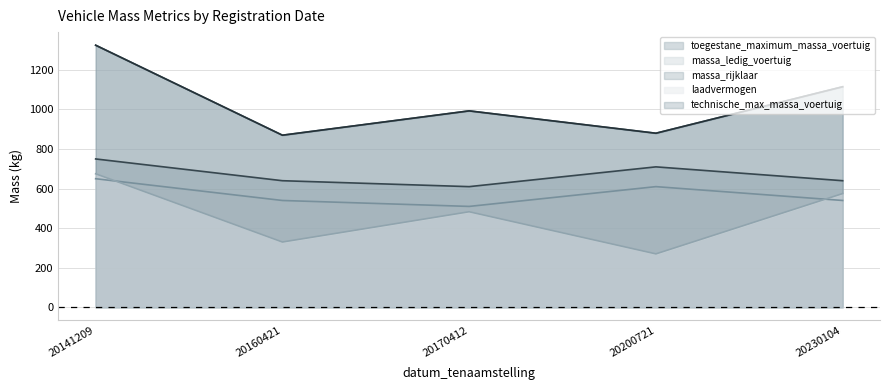

What are all the series names shown in the legend?

toegestane_maximum_massa_voertuig, massa_ledig_voertuig, massa_rijklaar, laadvermogen, technische_max_massa_voertuig